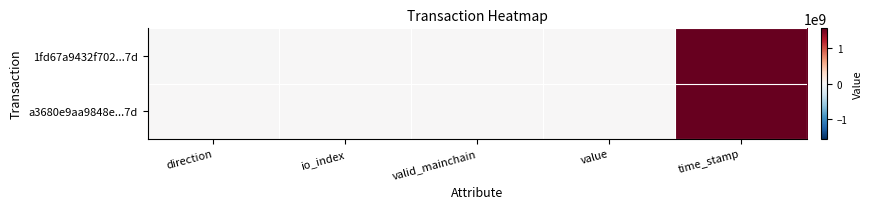

How many distinct data groups are displayed?

2